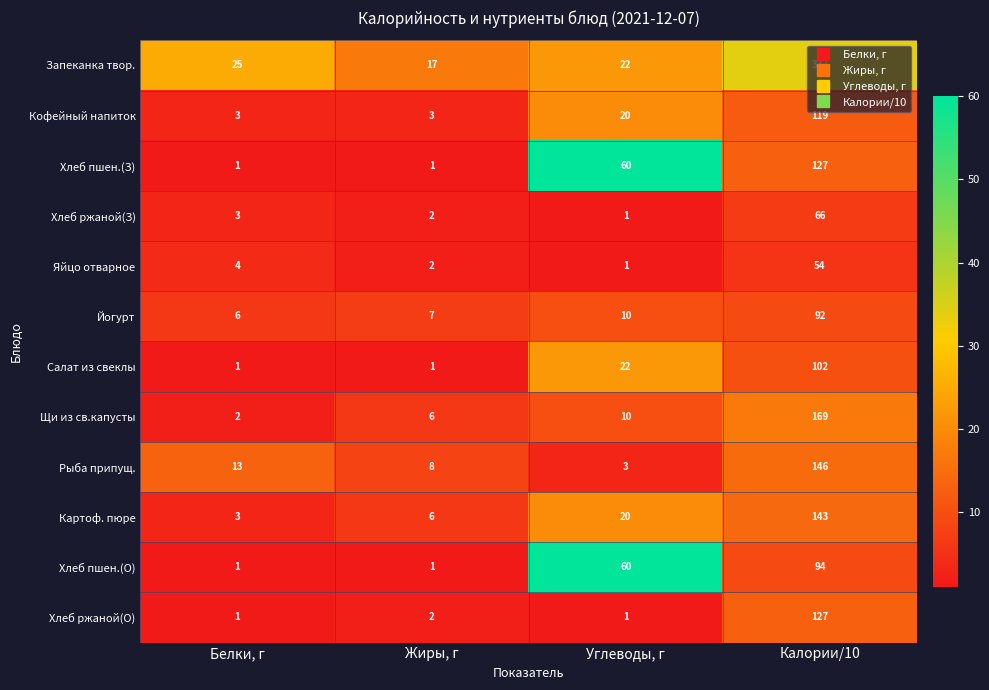

What is the maximum value shown in the chart?

337